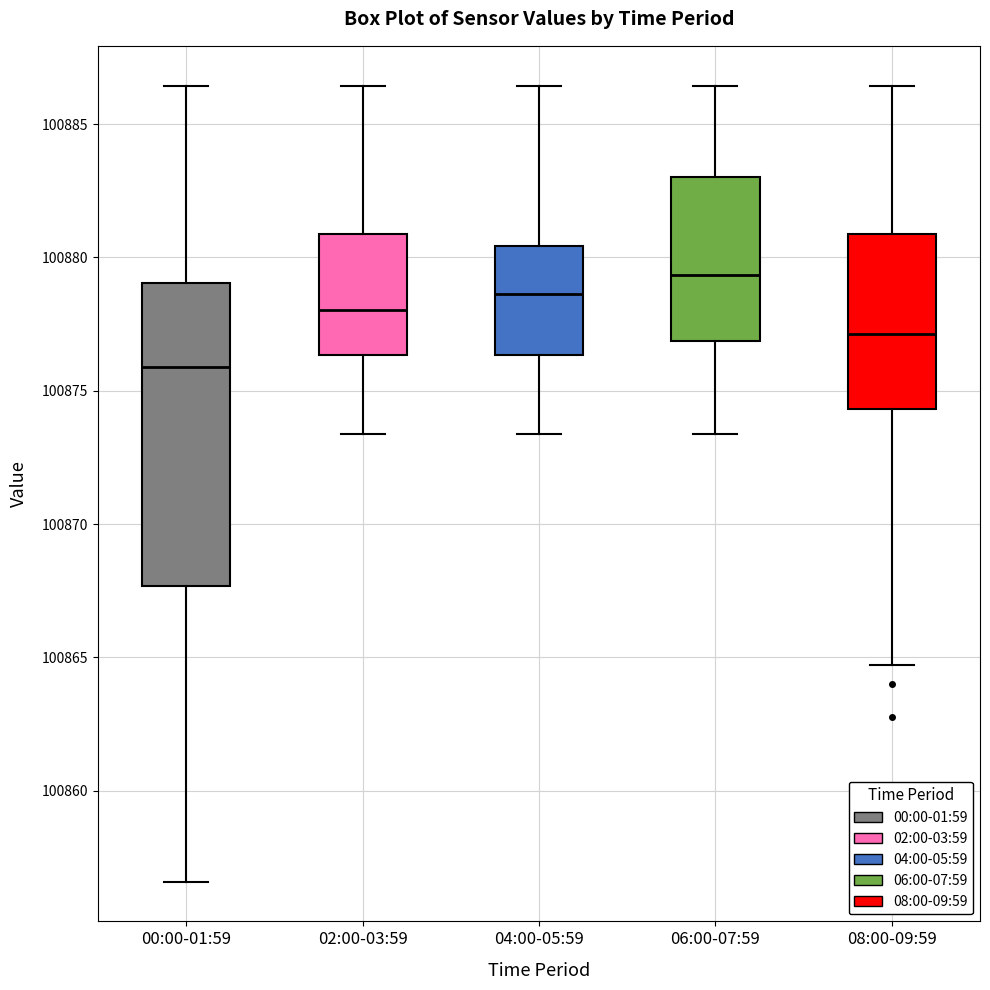

Which box has the highest median line?

06:00-07:59